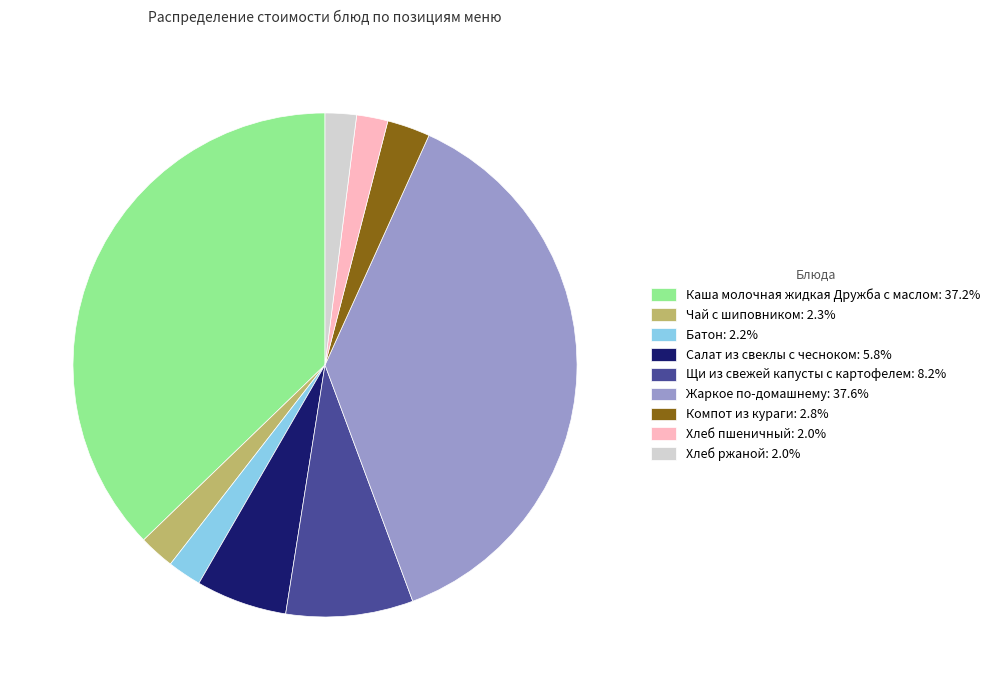

Does Компот из кураги: 2.8% represent more than half of the total?

No